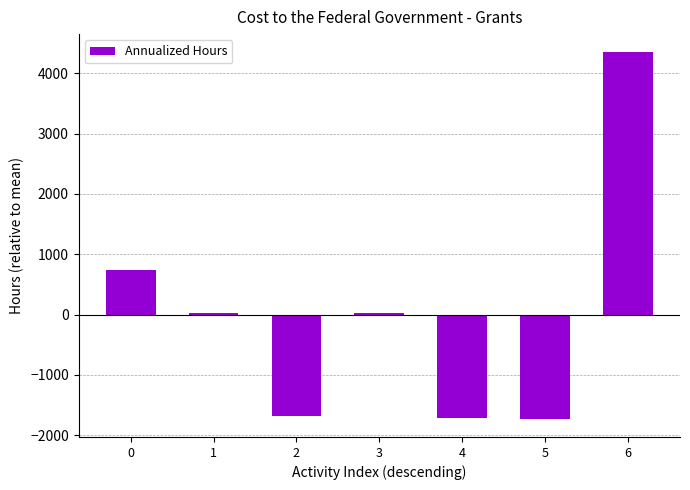

Are the bars grouped side by side (vs. stacked)?

No